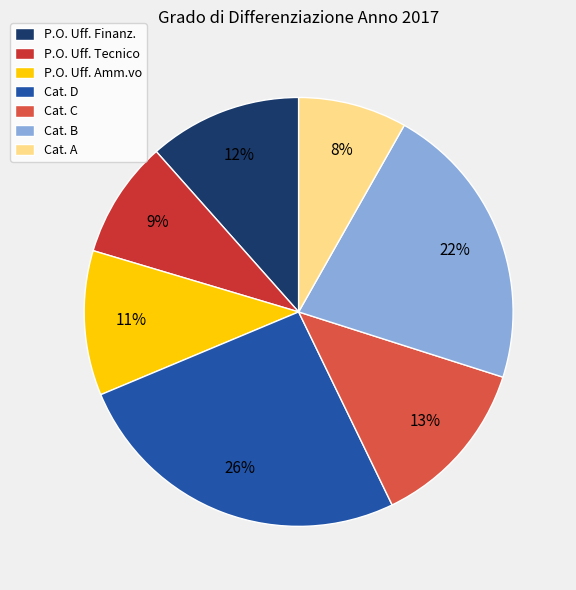

How many segments does this pie chart have?

7